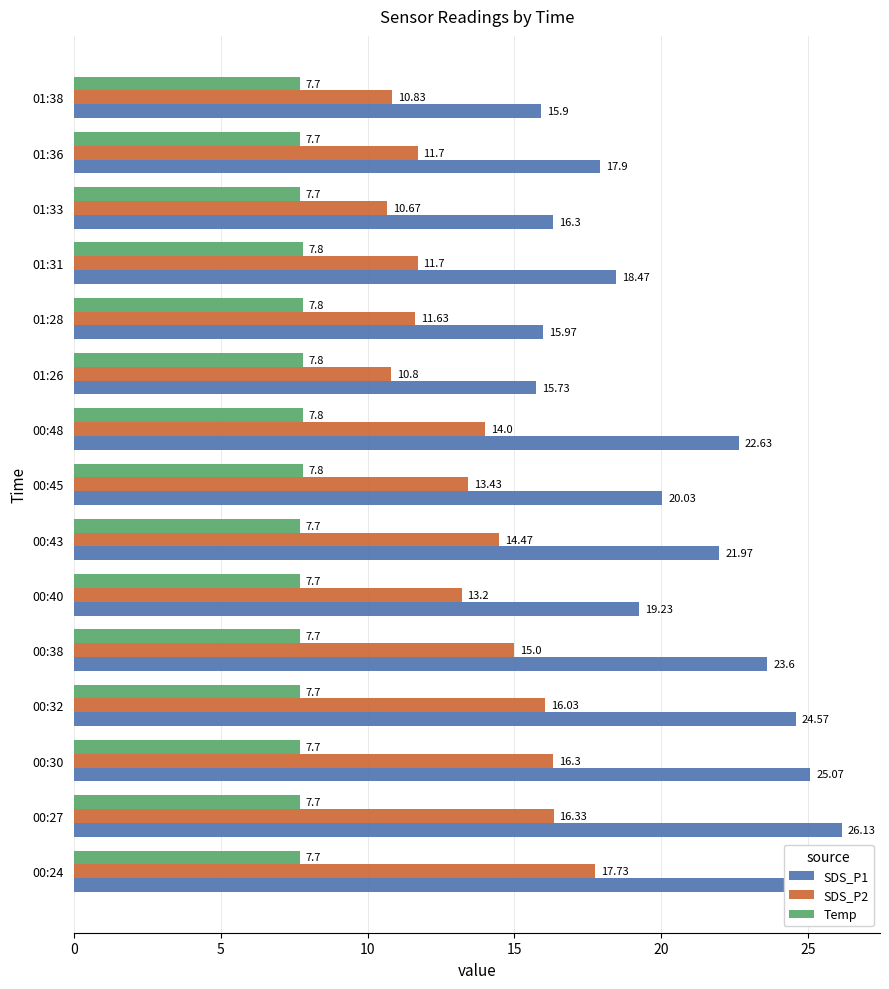

What is the difference between the maximum and minimum values in the SDS_P1 series?

10.4